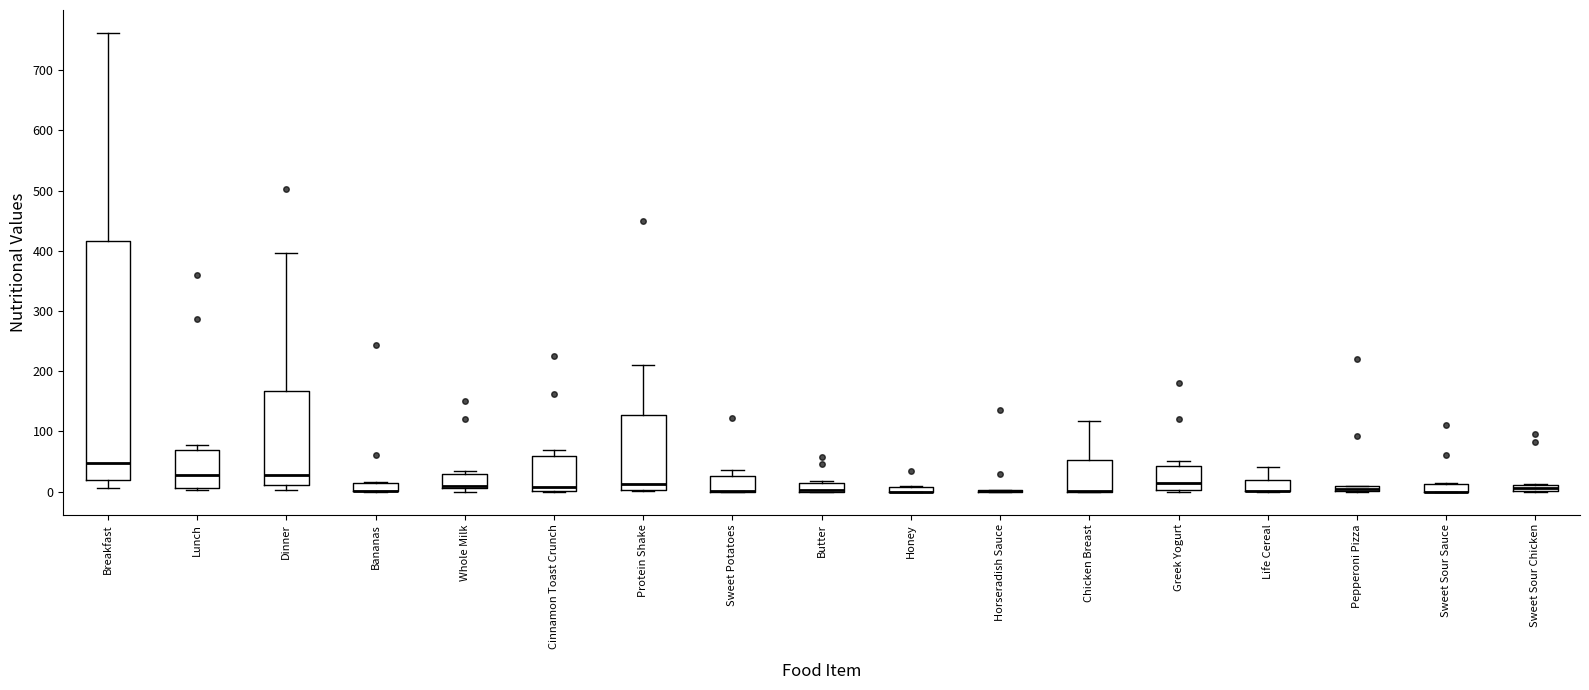

Which box is the tallest, from its lower edge to its upper edge?

Breakfast